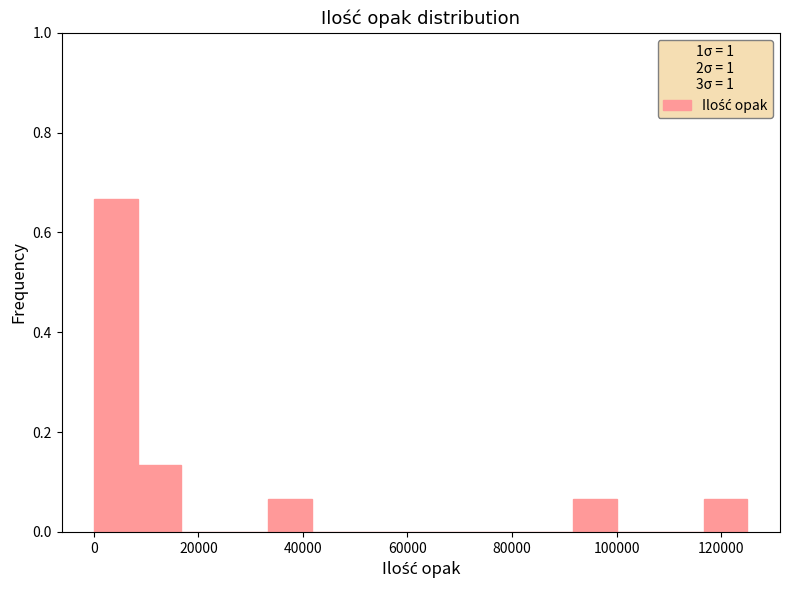

What is the height of the bar covering 92000 to 100000 on the x-axis? Neither the bar edges nor the heights are printed on the chart, so give them approximately, as read against the axes.

0.06